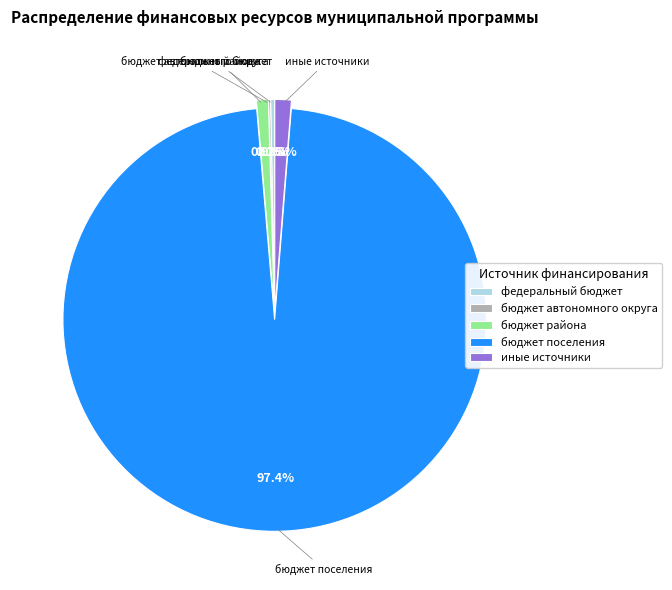

Does бюджет поселения represent more than half of the total?

Yes